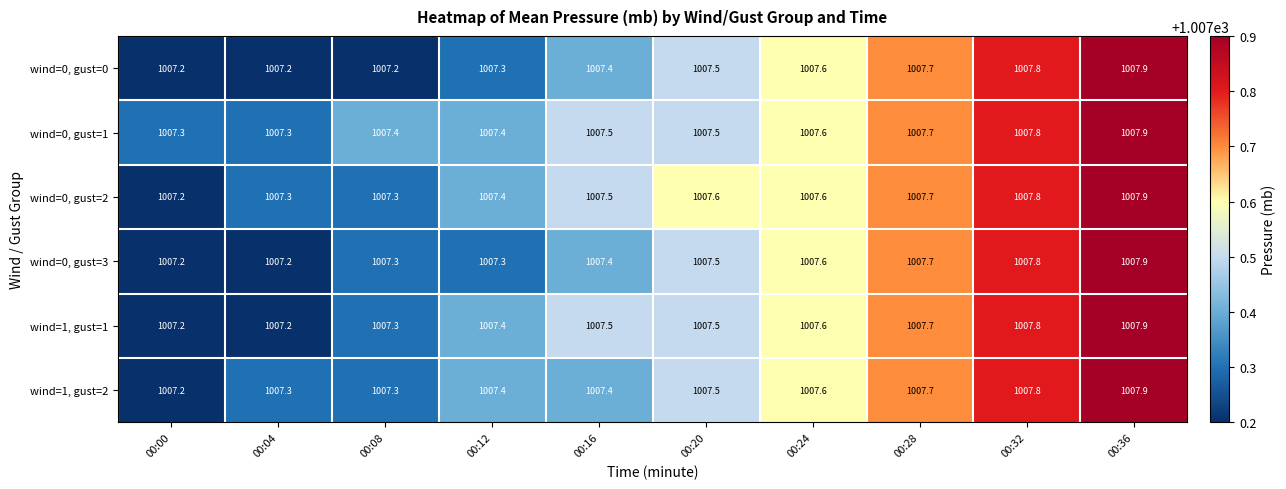

Is it true that wind=1, gust=2 equals 244.0 at 00:16?

False